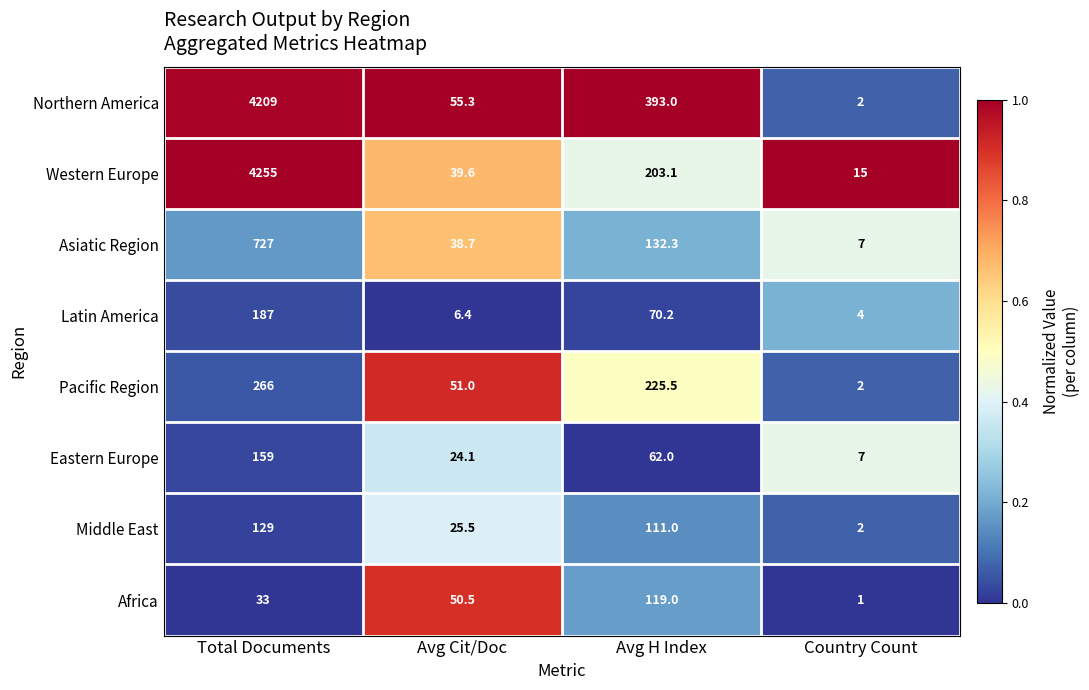

What is the sum of all Northern America values?

4659.3